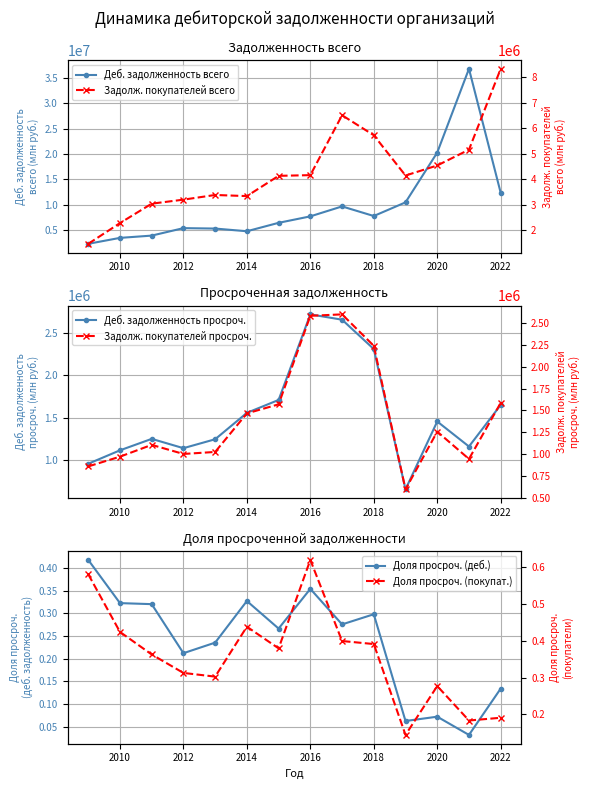

The value of Деб. задолженность всего at 2012 is 2598962. True or false?

False